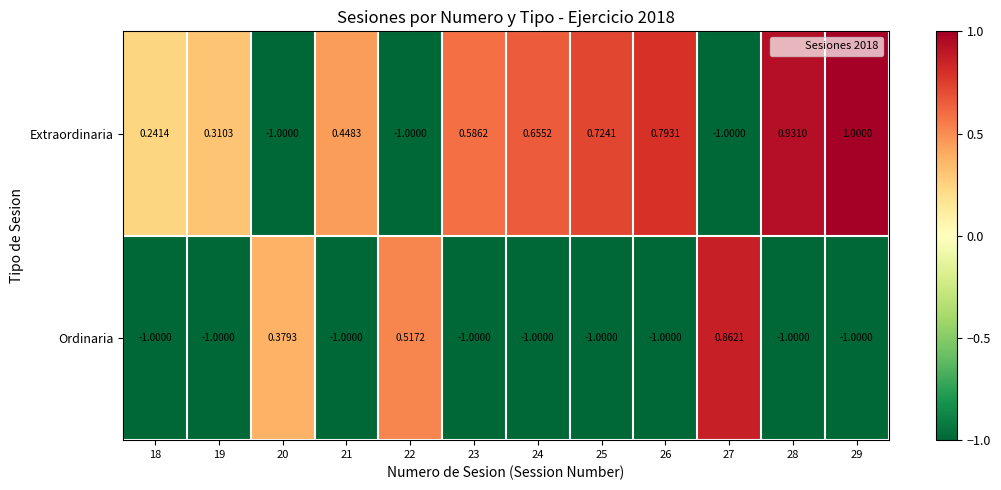

Which series has the largest range (max minus min)?

Extraordinaria